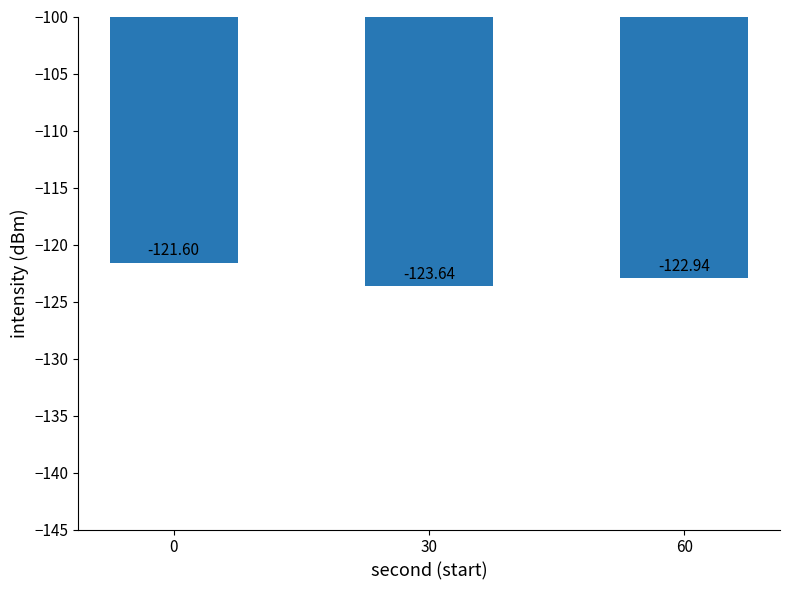

List the labels in order of value, smallest first.

30, 60, 0